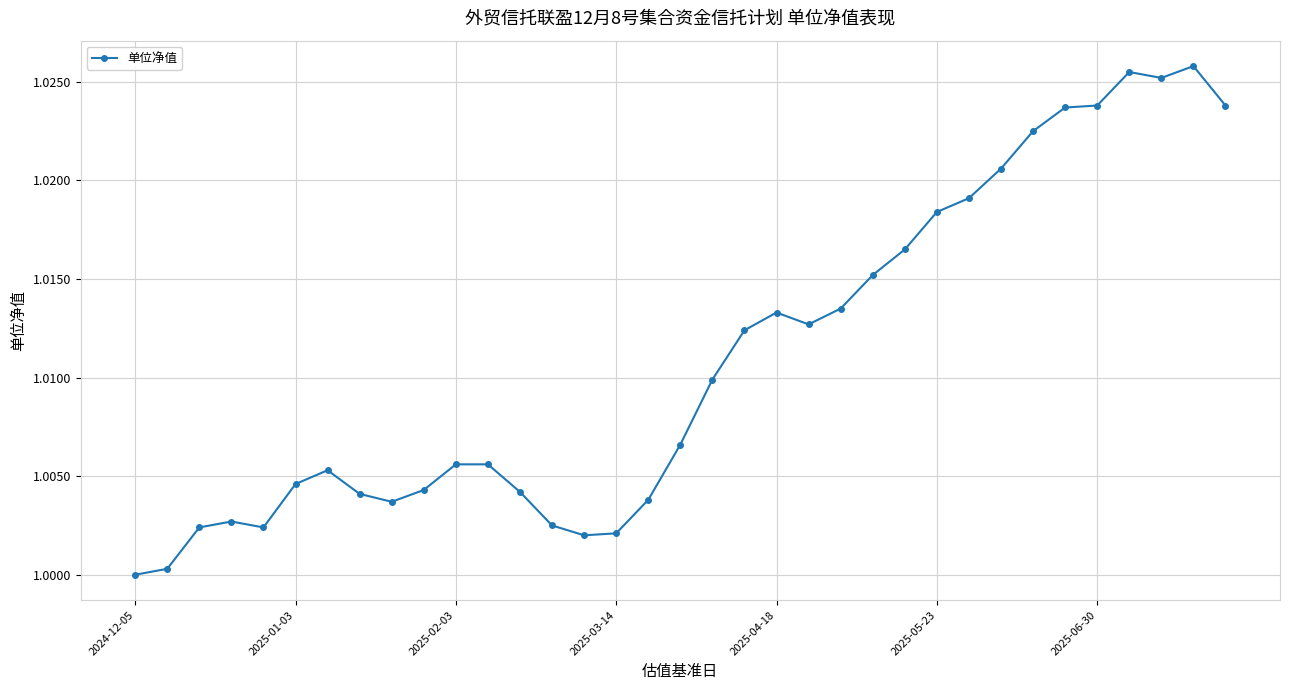

What is the sum of all values?

35.4